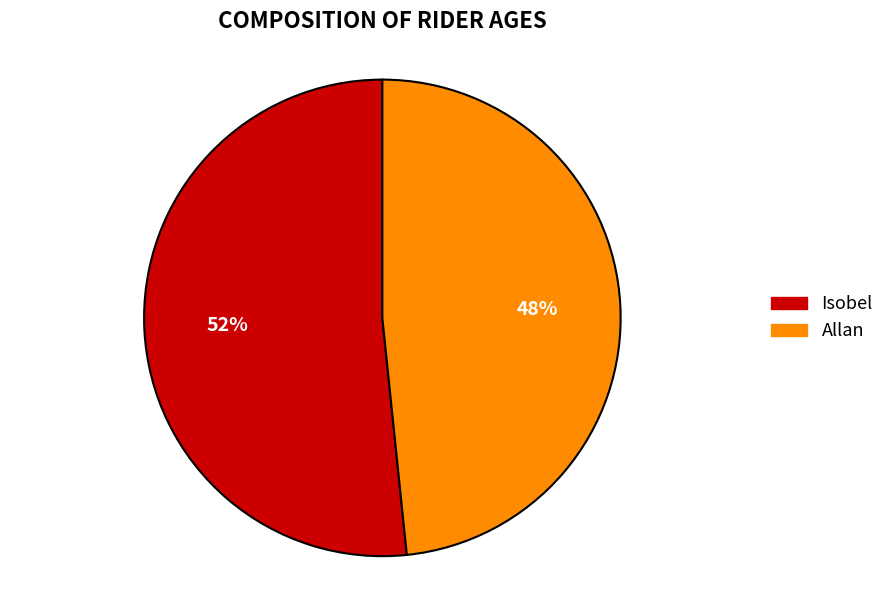

Do Isobel and Allan together represent more than half of the pie?

Yes